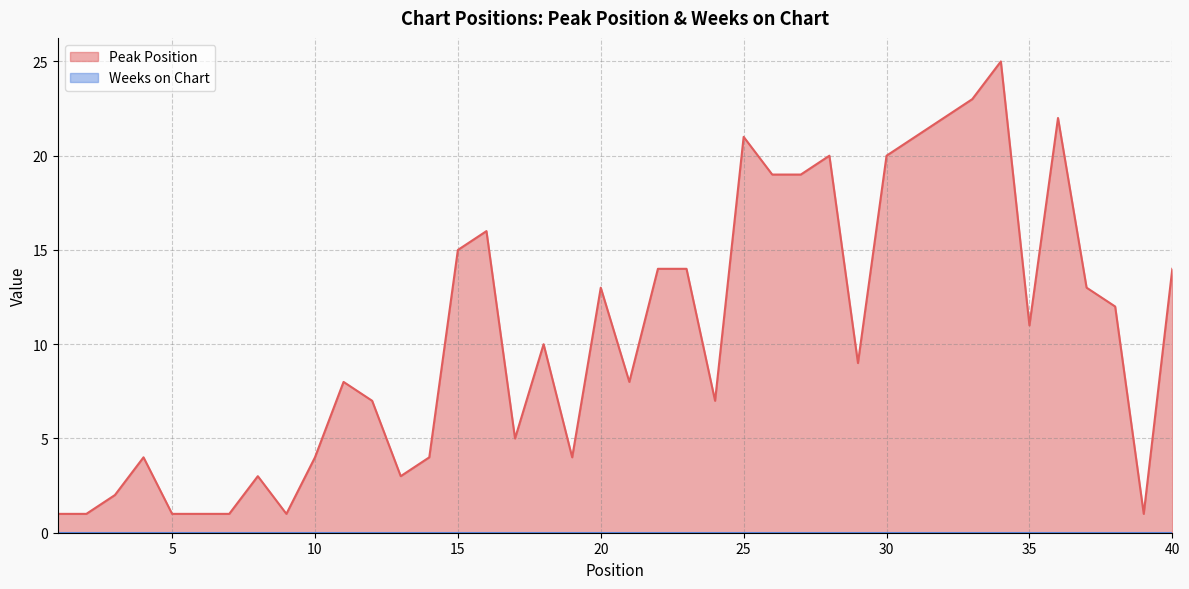

Does the chart display data point markers on the line(s)?

No